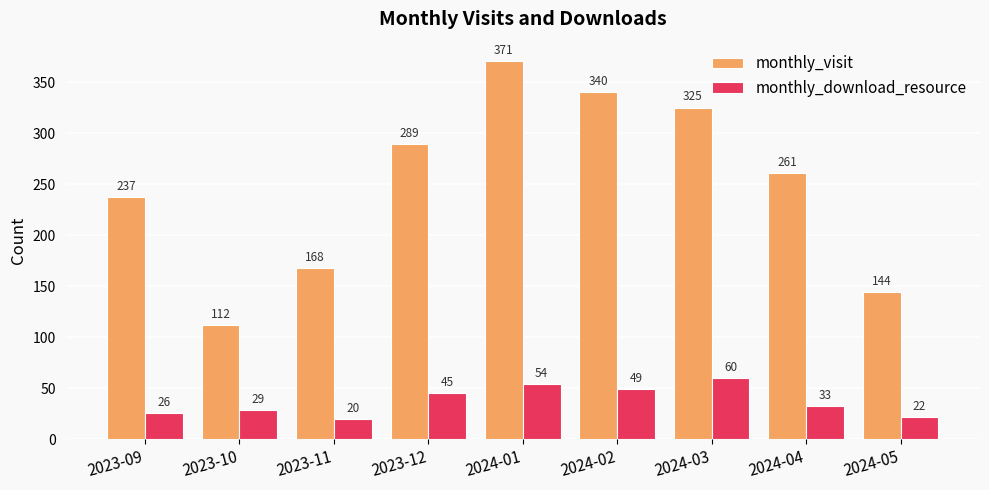

What is the difference between the monthly_download_resource values at 2023-12 and 2024-05?

23